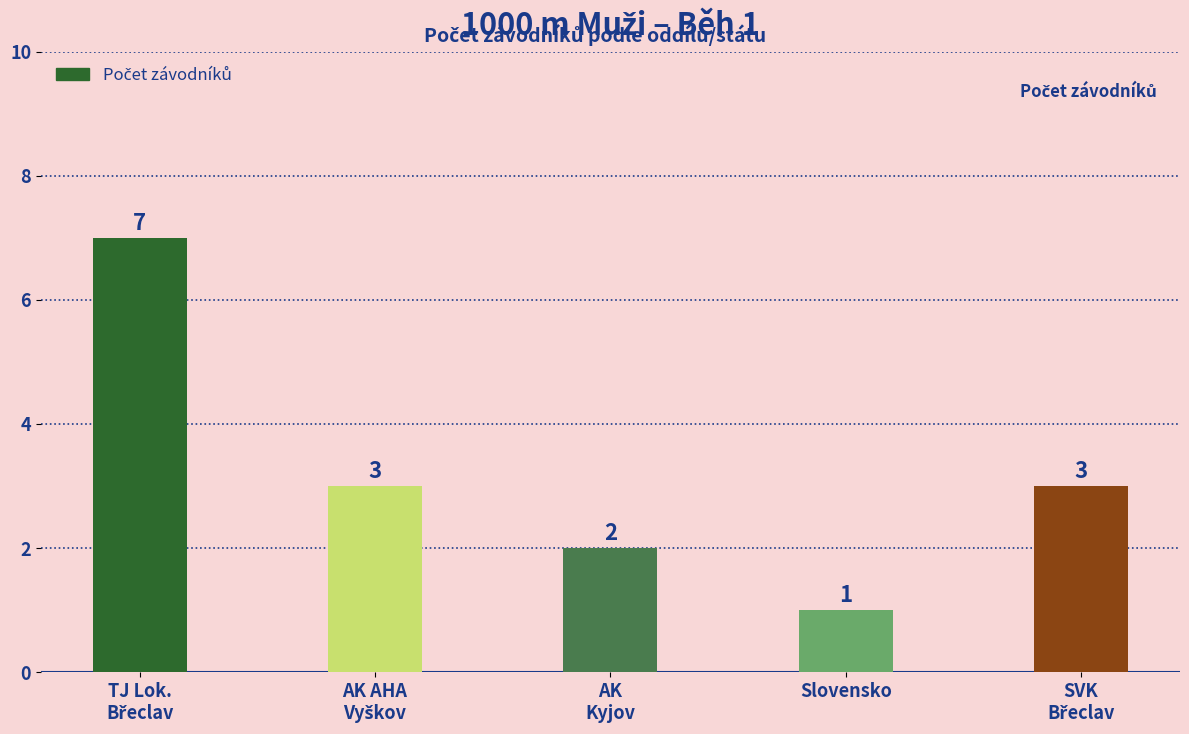

What is the value of the 1st bar from the left?

7